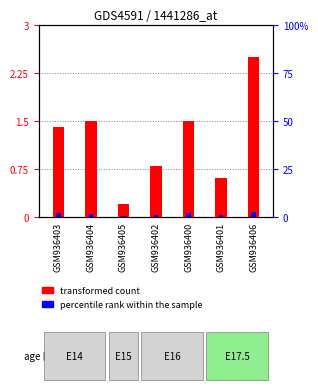

What is the sum of all transformed count values?

8.5